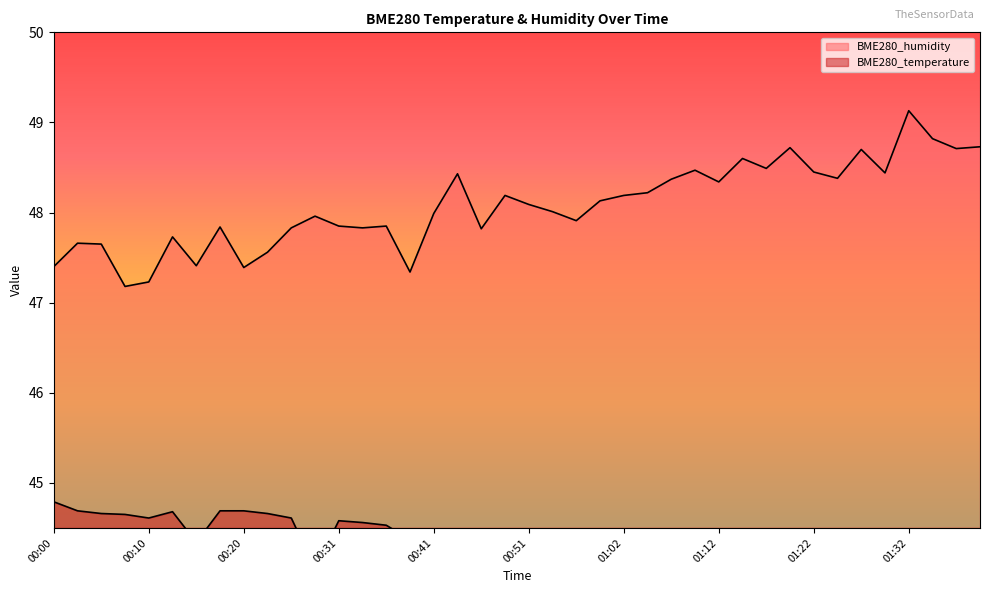

True or false: BME280_temperature and BME280_humidity cross at least once.

False